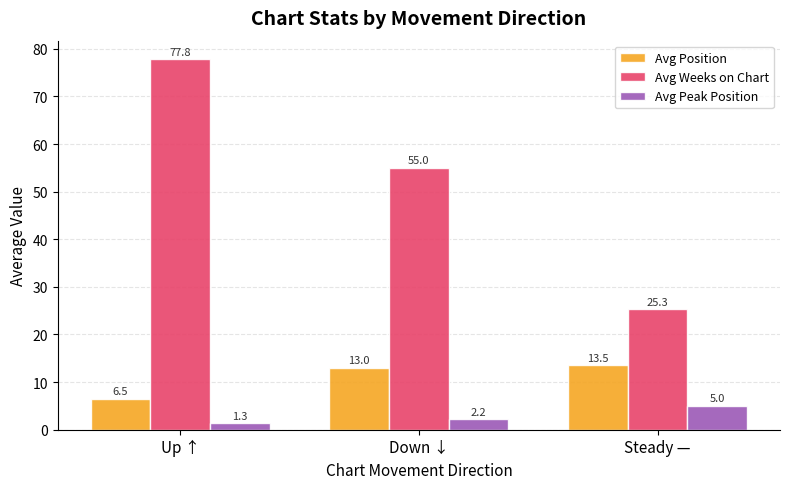

At which label is Avg Weeks on Chart closest to 51?

Down ↓